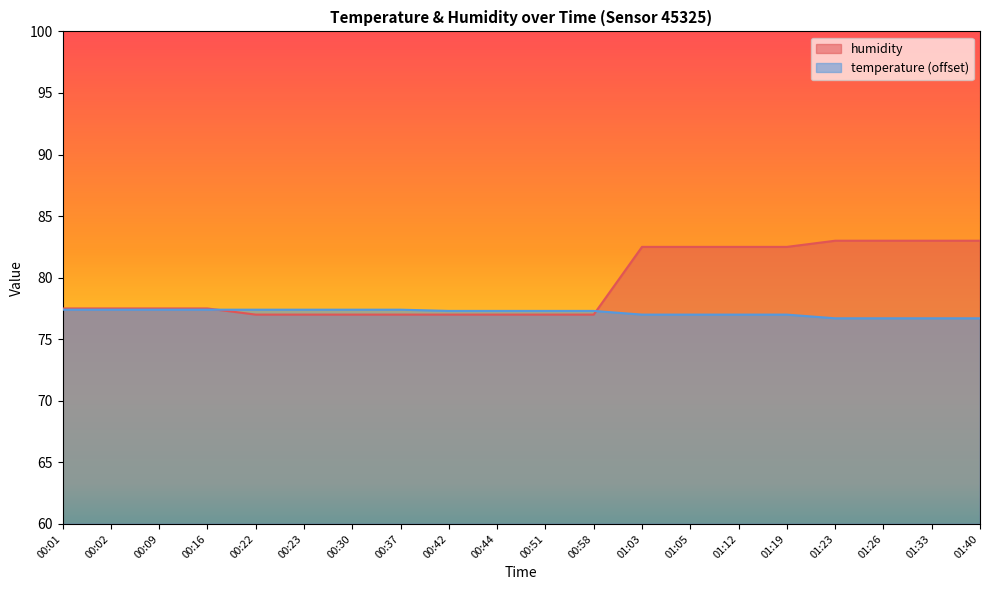

What is the change in value from 00:09 to 01:19?

+5.0